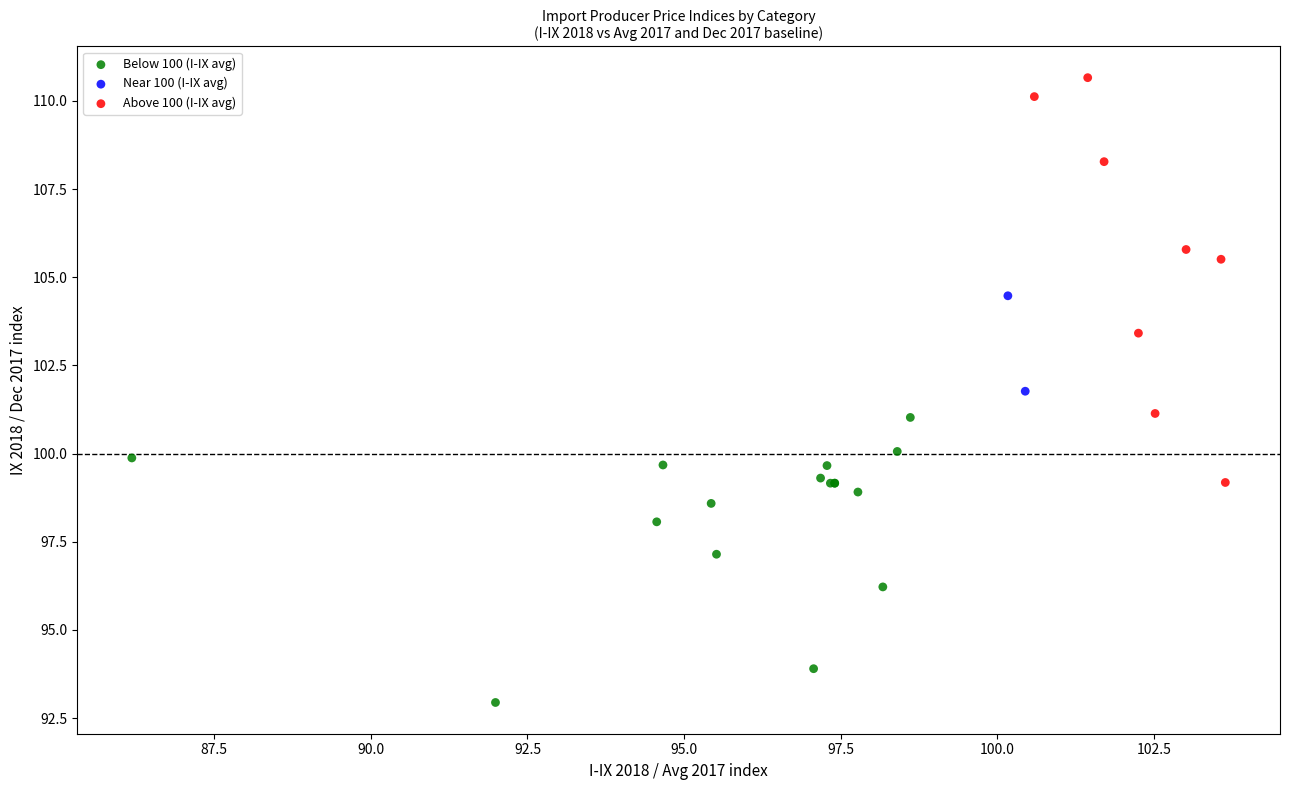

Which series reaches the maximum Y coordinate?

Above 100 (I-IX avg)